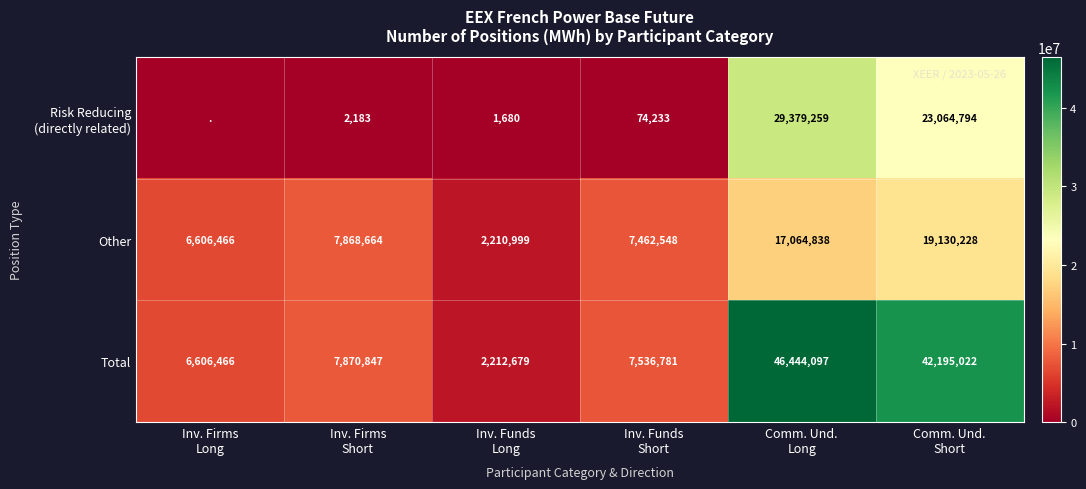

At how many categories does at least one series exceed 6908283?

4